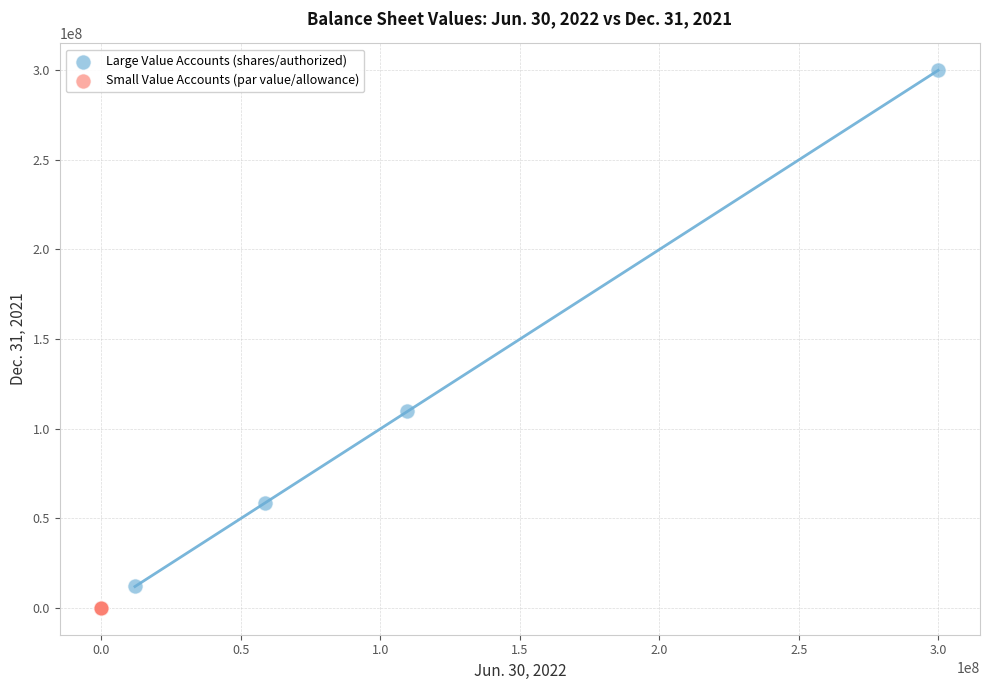

Which series has the widest spread of Y values?

Large Value Accounts (shares/authorized)